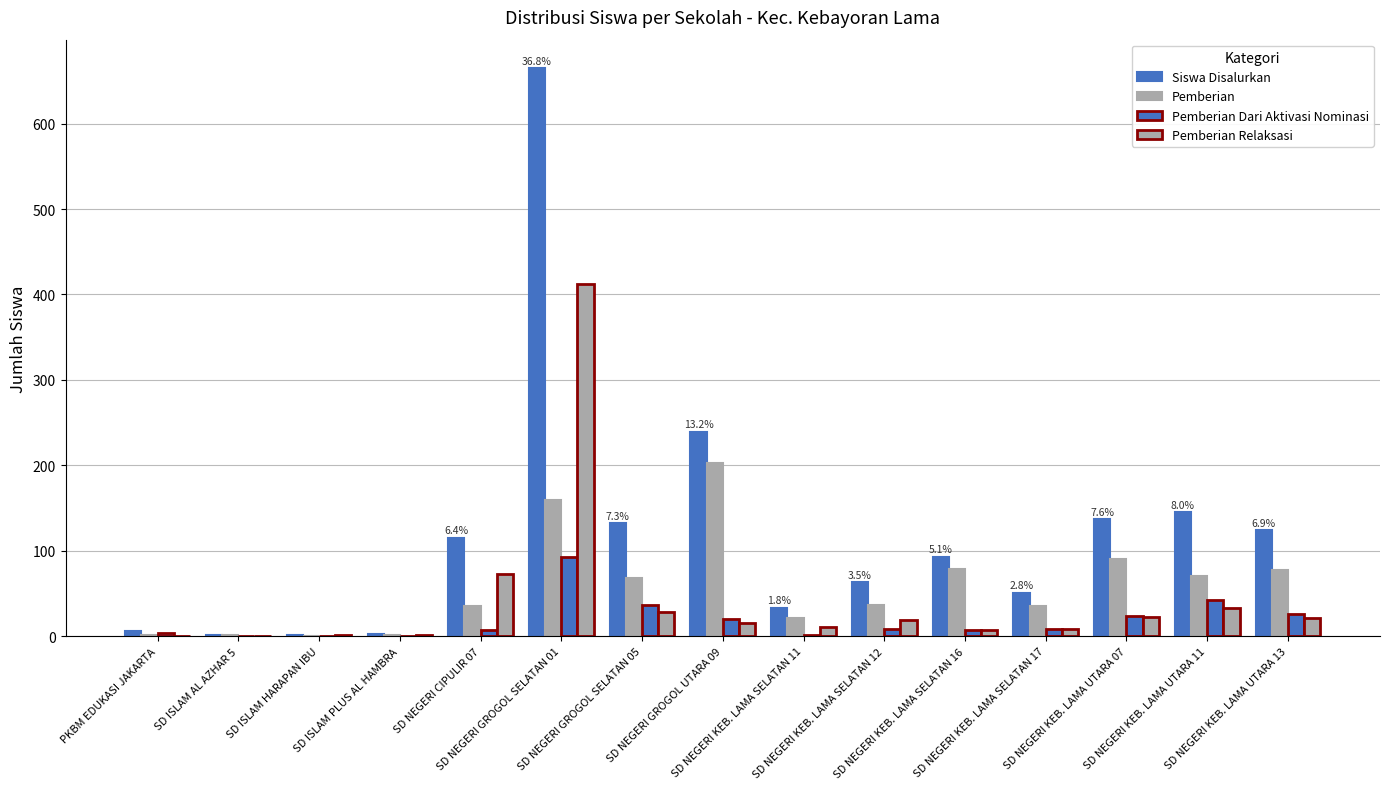

What is the sum of all Siswa Disalurkan values?

1809